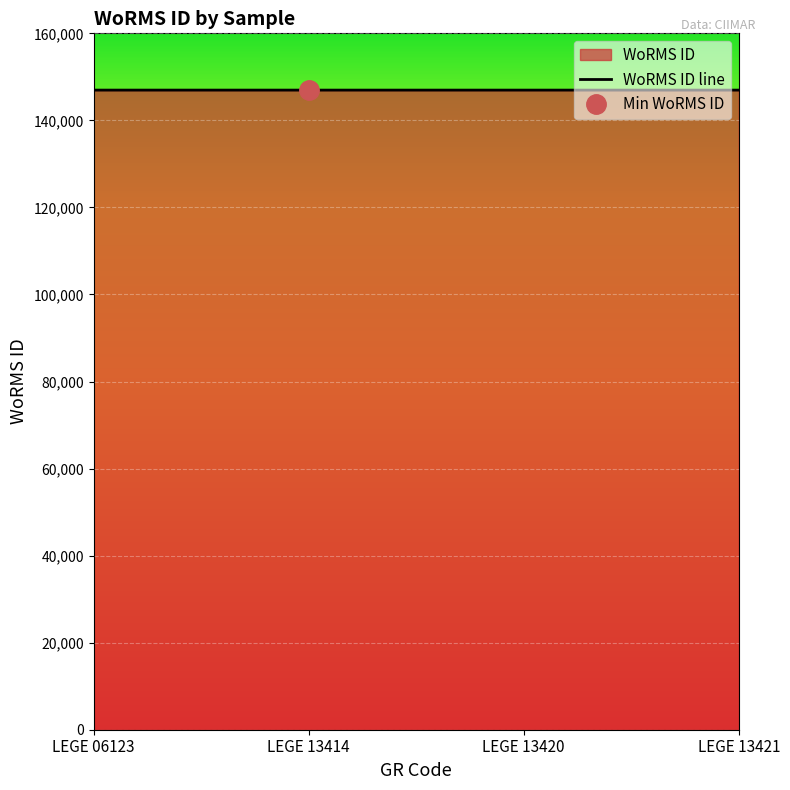

Reading right to left, what are all the values shown in this chart?

146956	146956	146956	146957